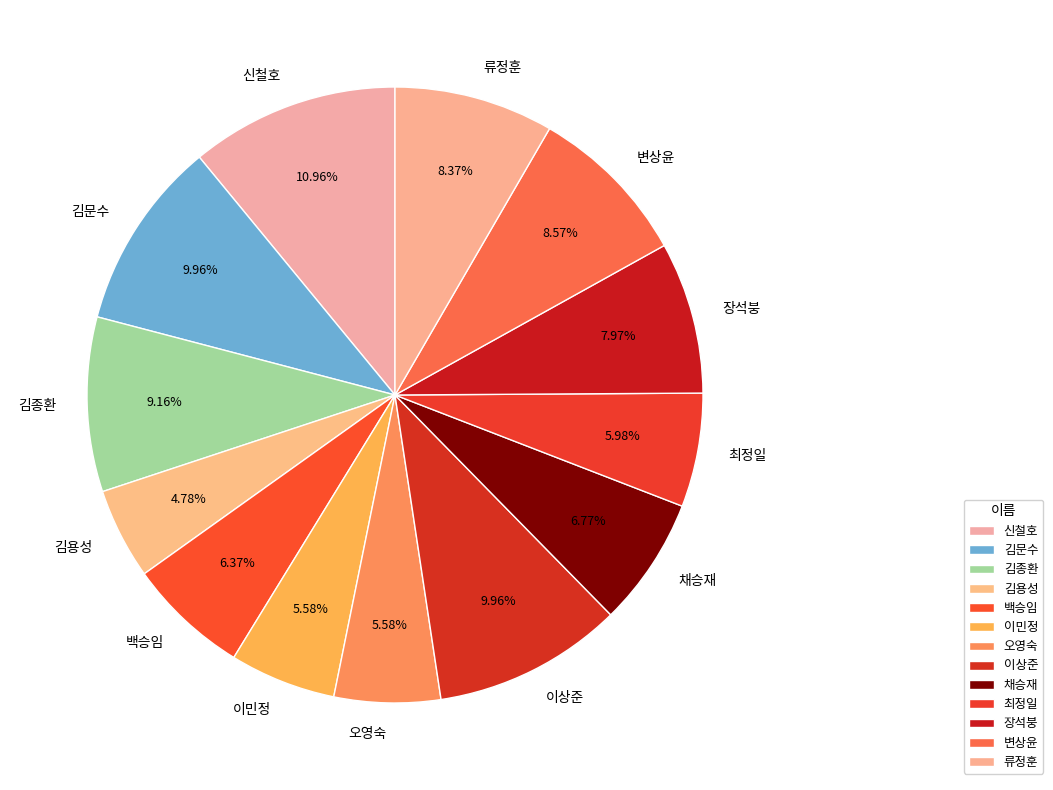

What is the total percentage of 류정훈 and 신철호?

19.3%